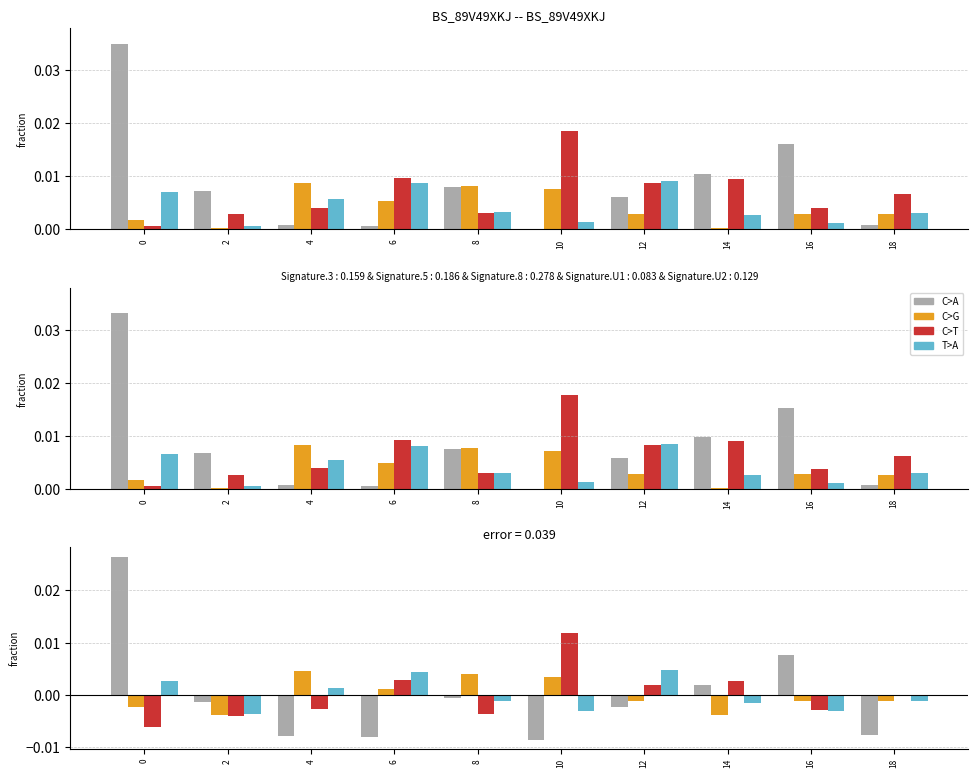

True or false: C>G has a value of -0.0 at 0.

False